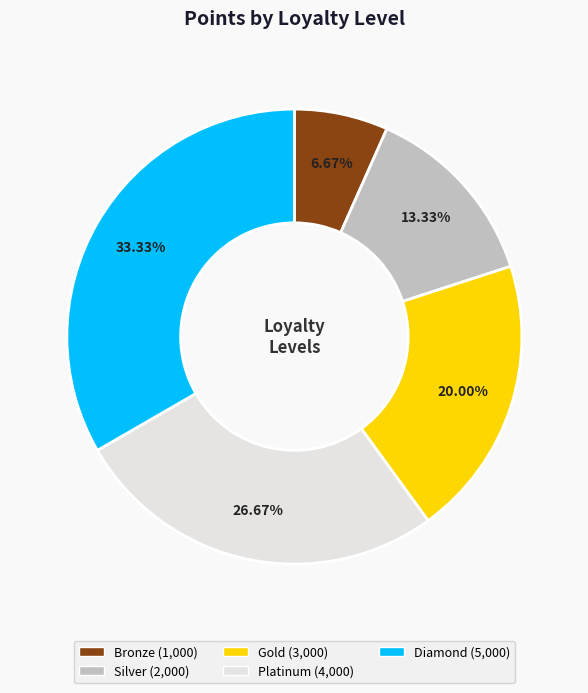

To the nearest percent, what percentage of the pie is Diamond?

33%